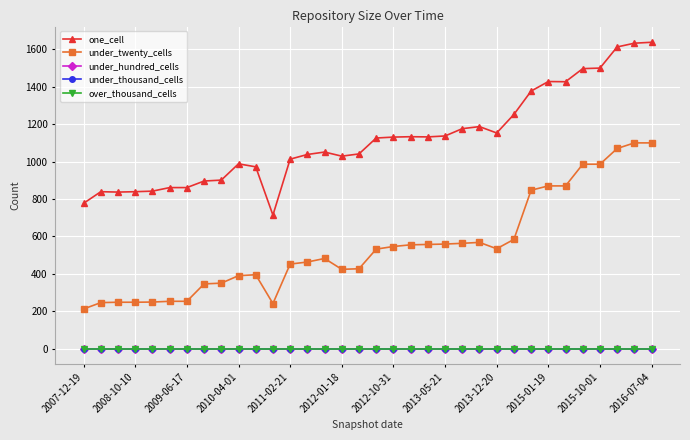

True or false: under_thousand_cells and one_cell intersect in this chart.

False